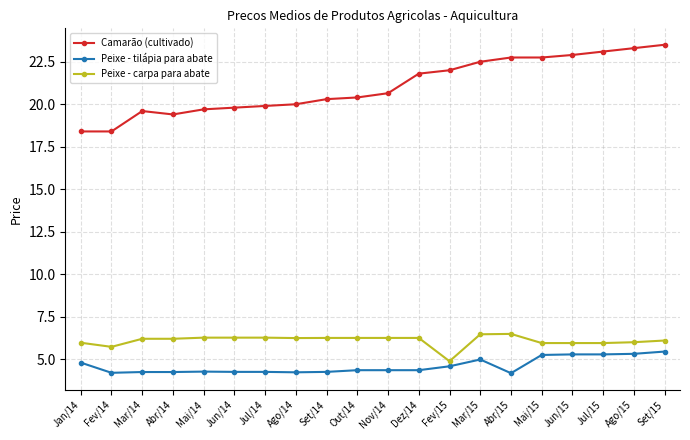

The Peixe - carpa para abate series shows 6.3 at Dez/14. True or false?

True